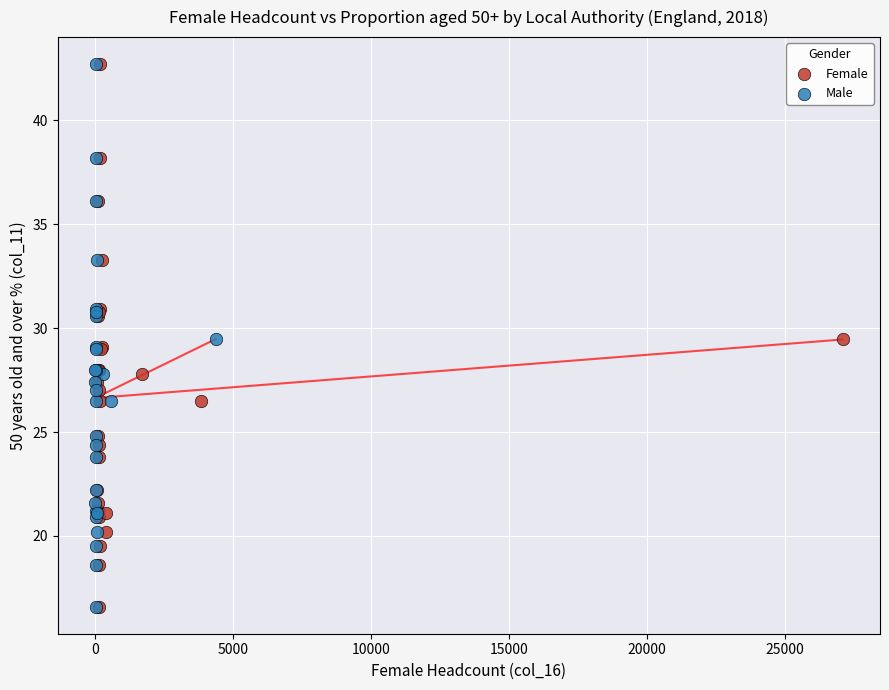

What are all the series names shown in the legend?

Female, Male